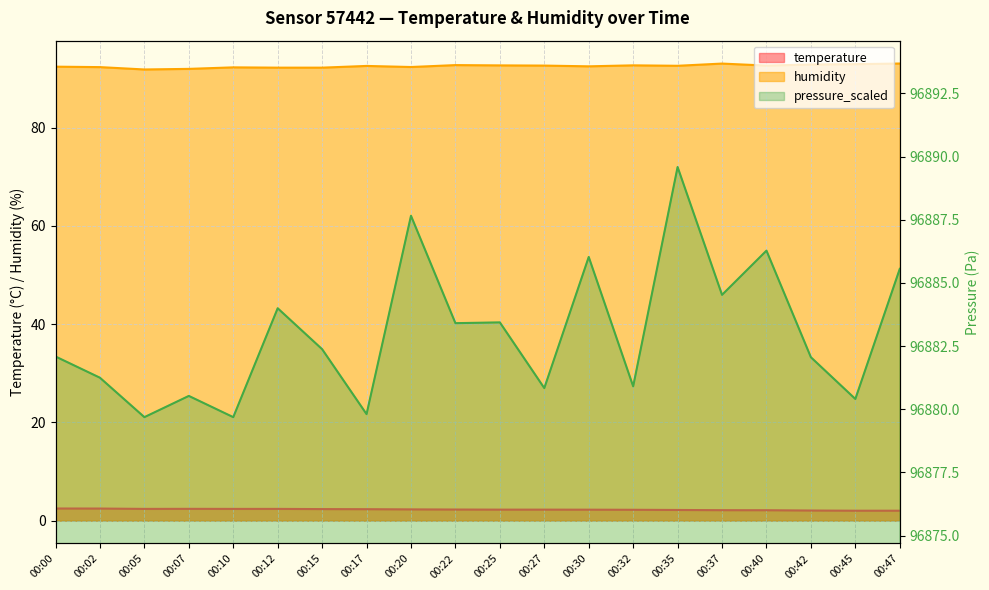

True or false: pressure_scaled and temperature cross at least once.

False